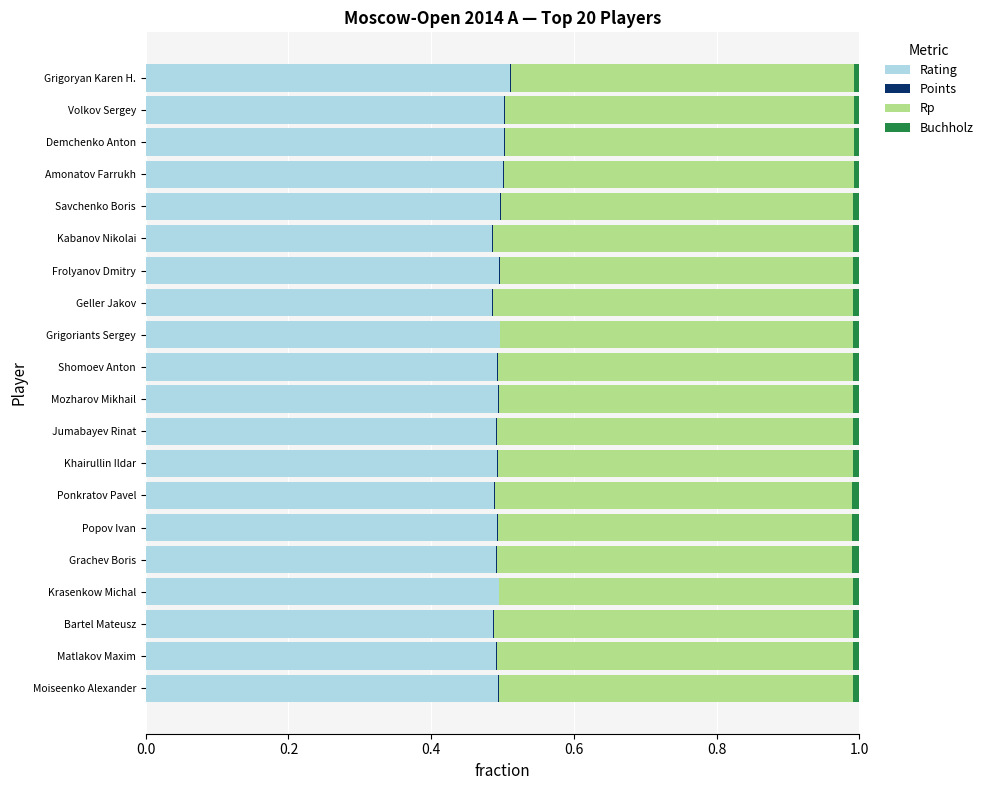

What is the sum of all Rating values?

9.9